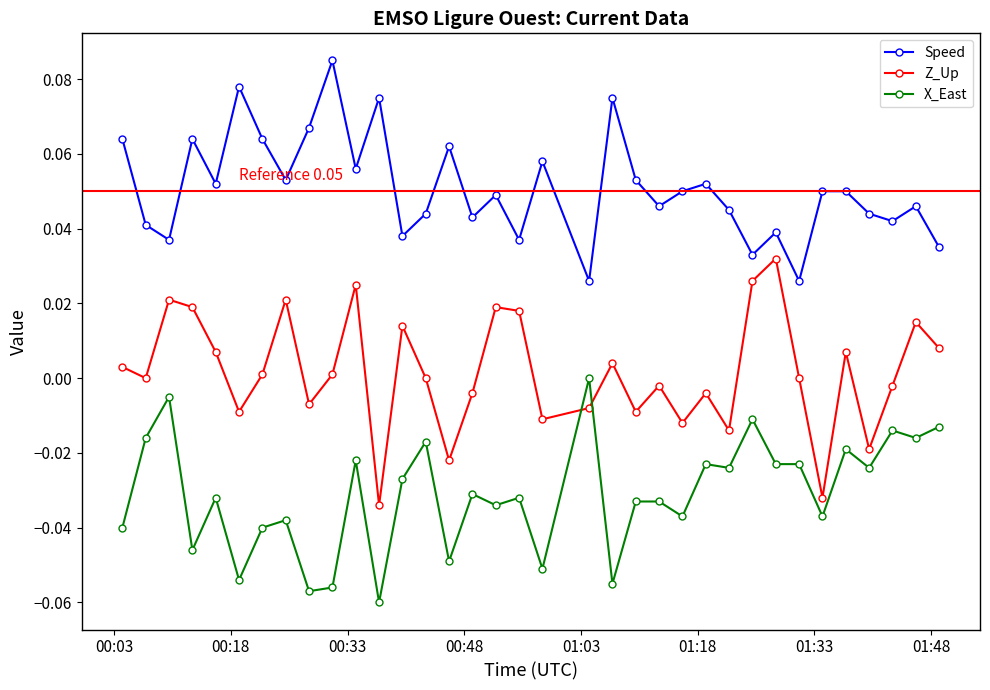

How many interior local valleys does the Speed series have?

12